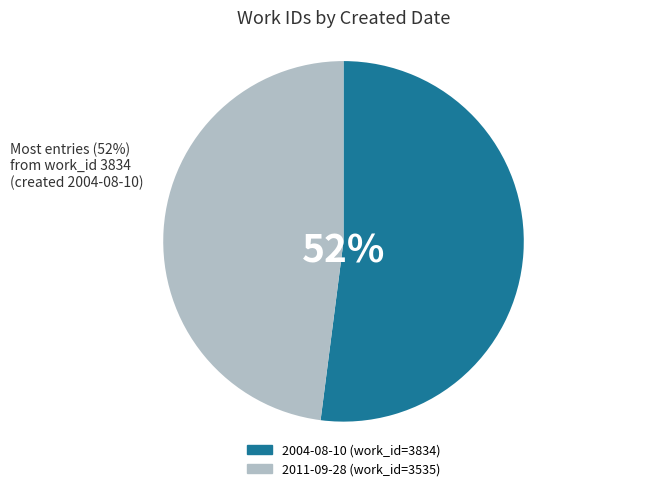

How many segments does this pie chart have?

2